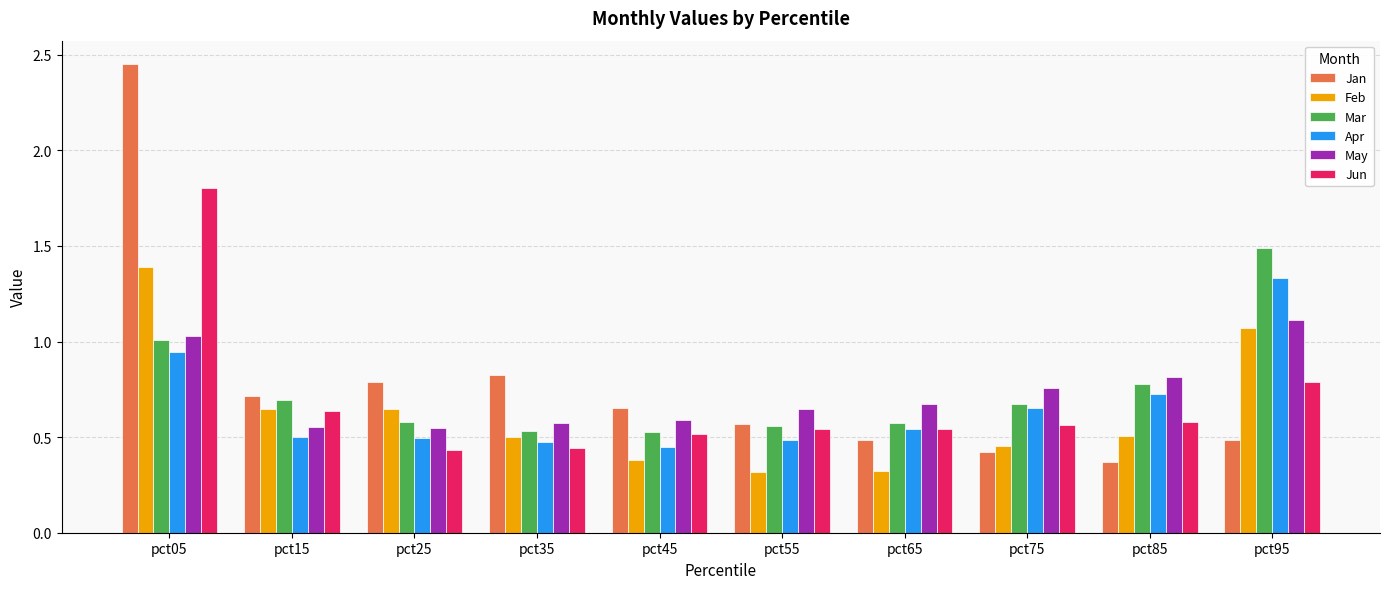

At how many categories does at least one series exceed 1?

2